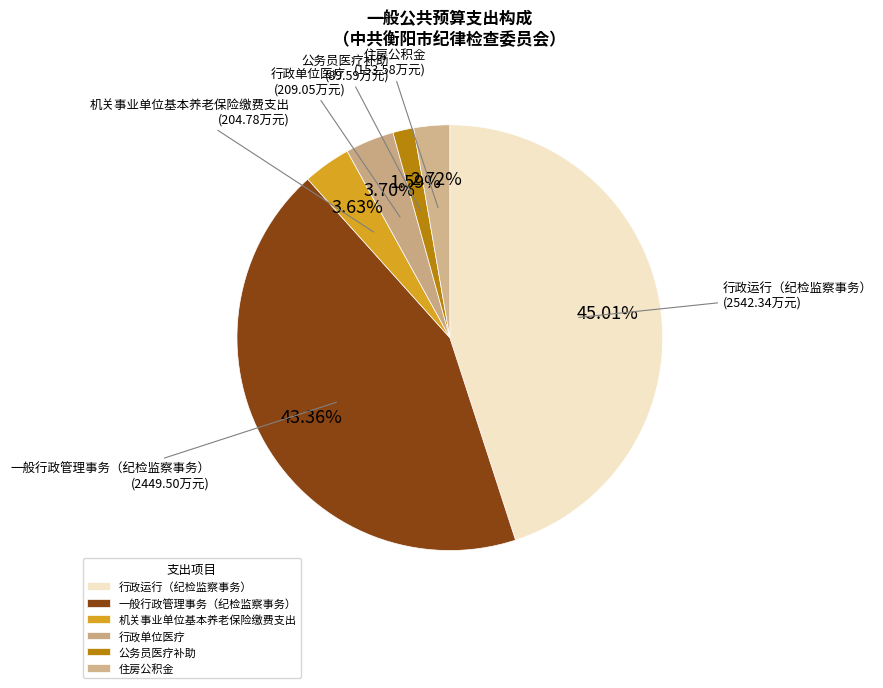

How many segments does this pie chart have?

6